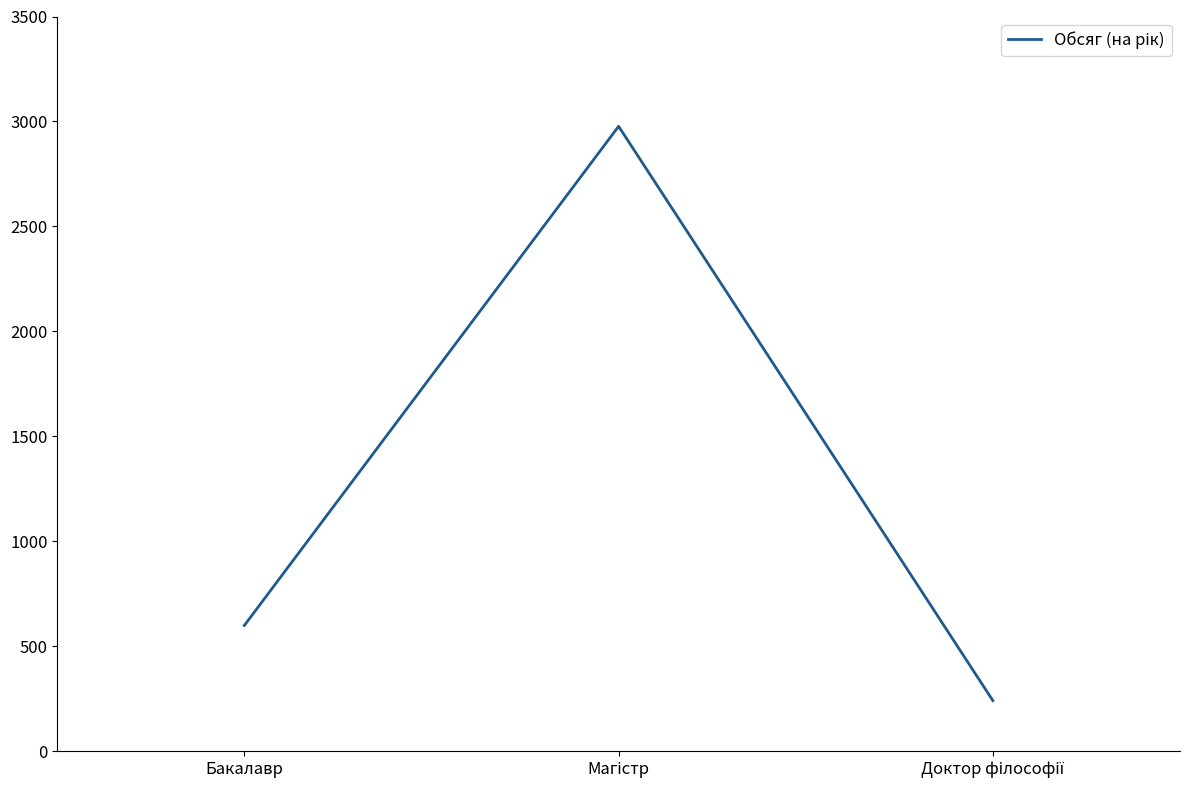

What is the minimum value shown in the chart?

242